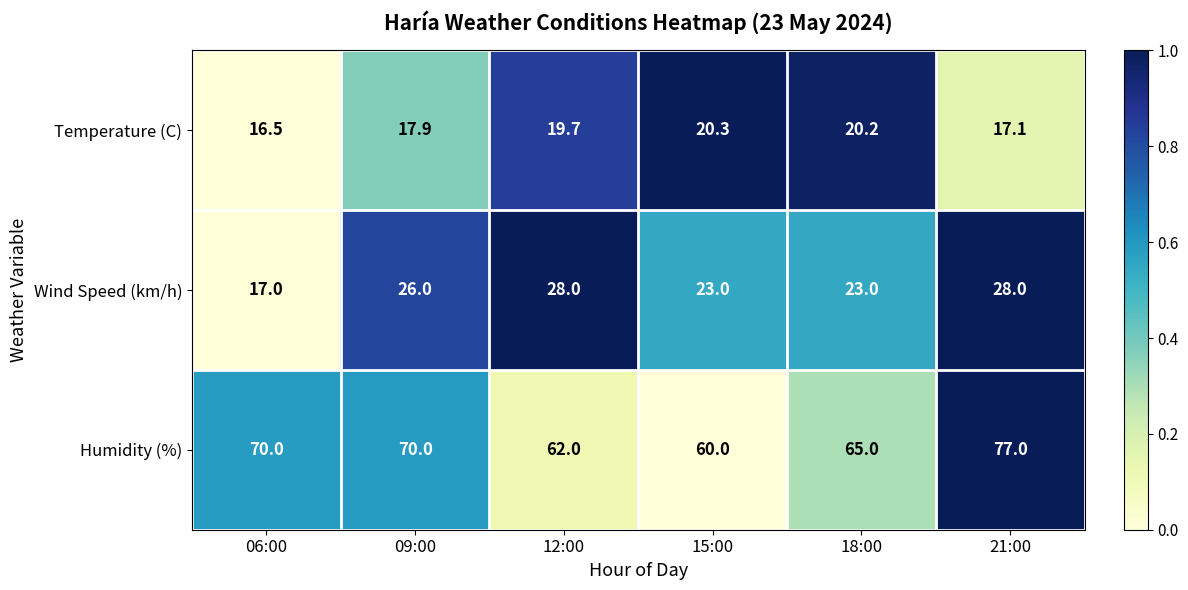

What is the difference between the highest and lowest values at 21:00?

59.9